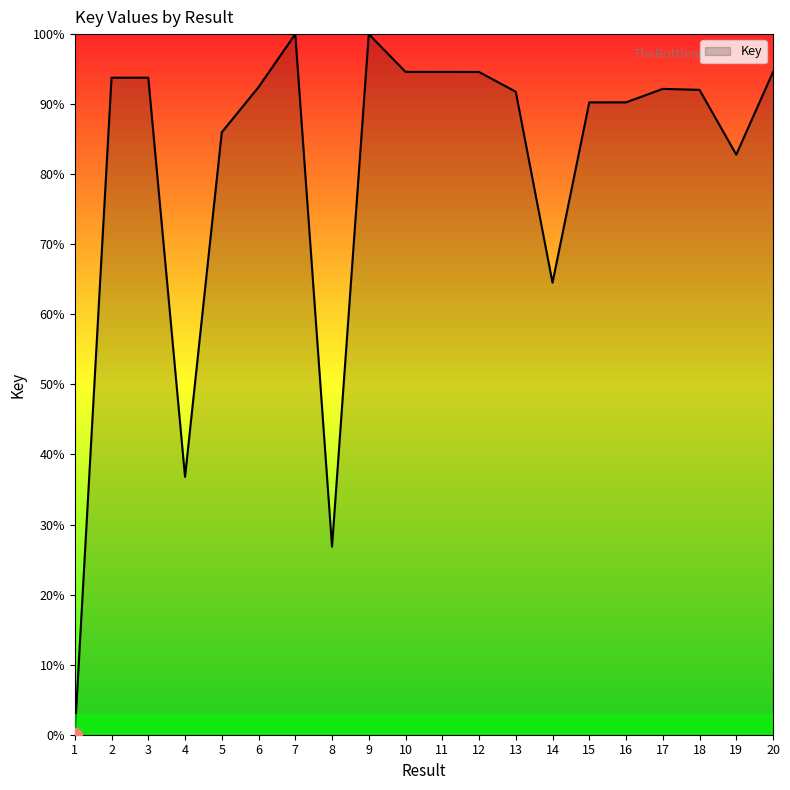

Where does the data first go above 92?

2